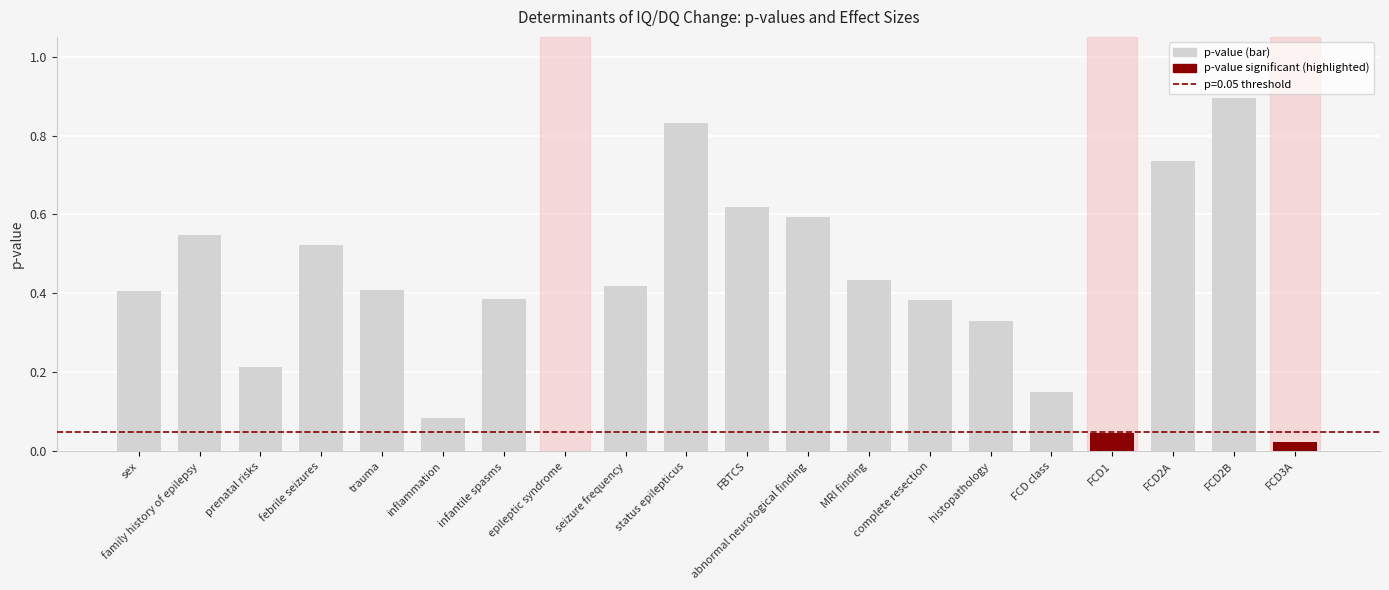

Between histopathology and FCD1, which is larger?

histopathology